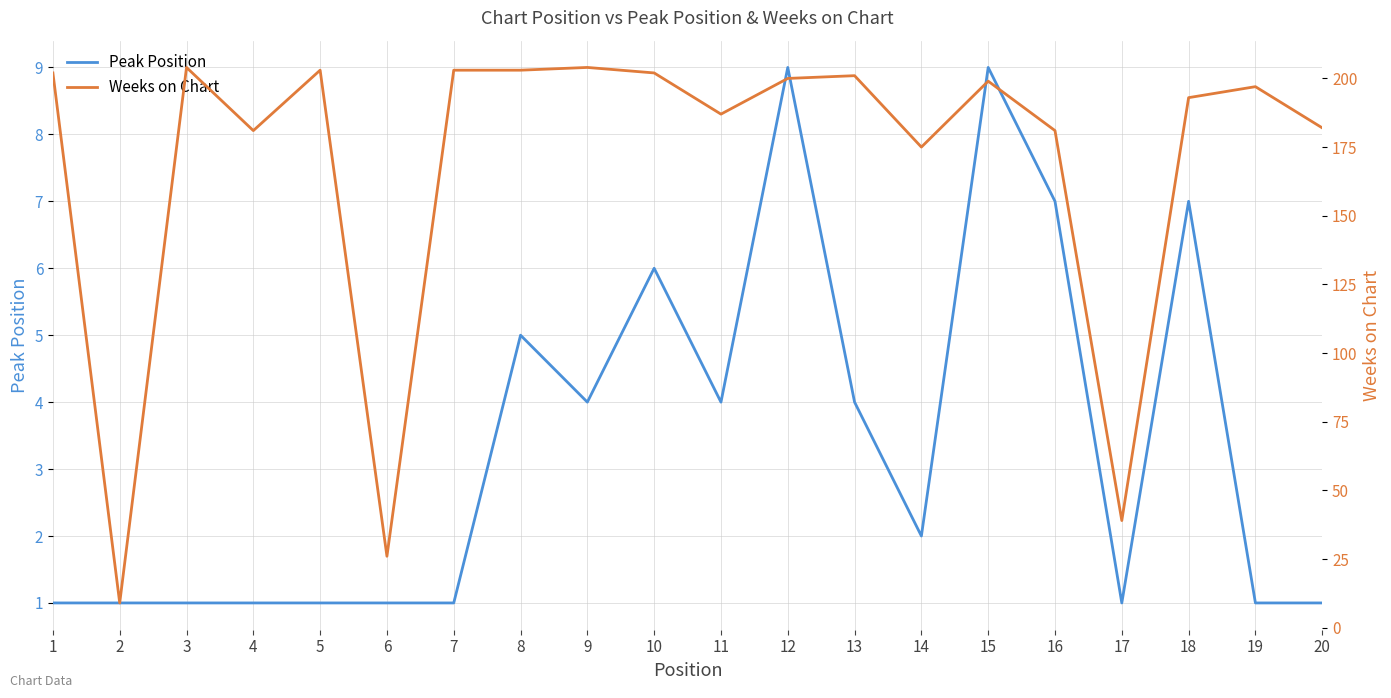

Is this an area chart (filled region under the line)?

No